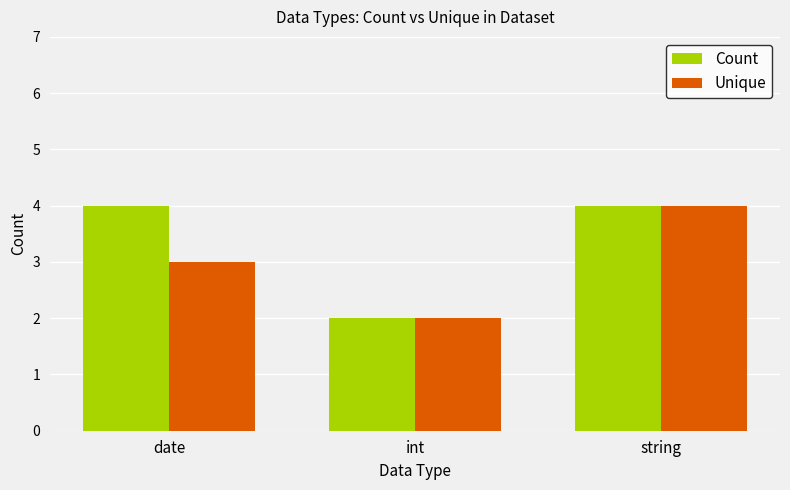

Reading right to left, transcribe all the data shown in this chart.

Count: 4	2	4
Unique: 4	2	3